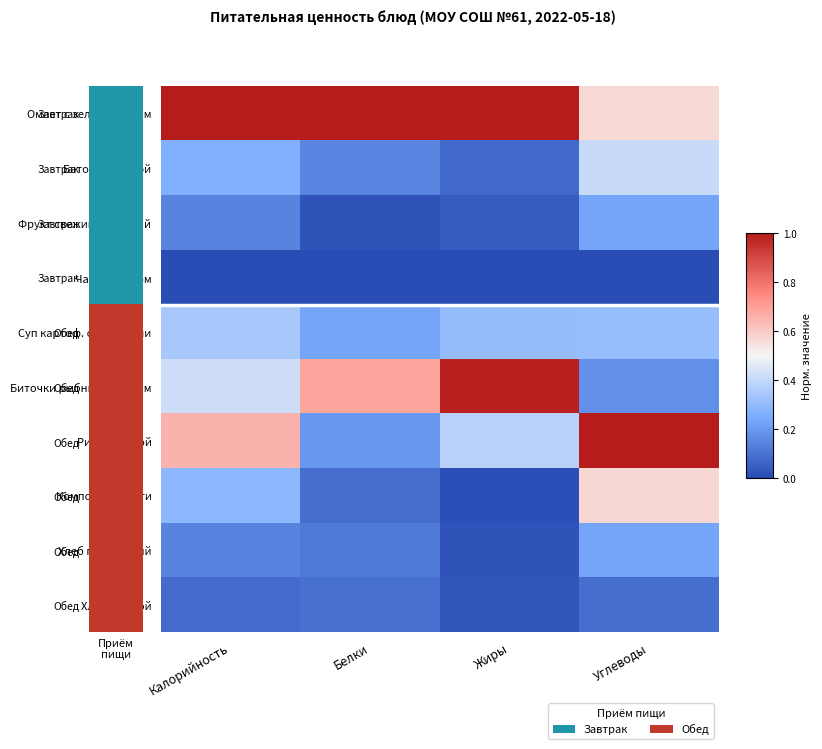

How many series are shown in this chart?

10